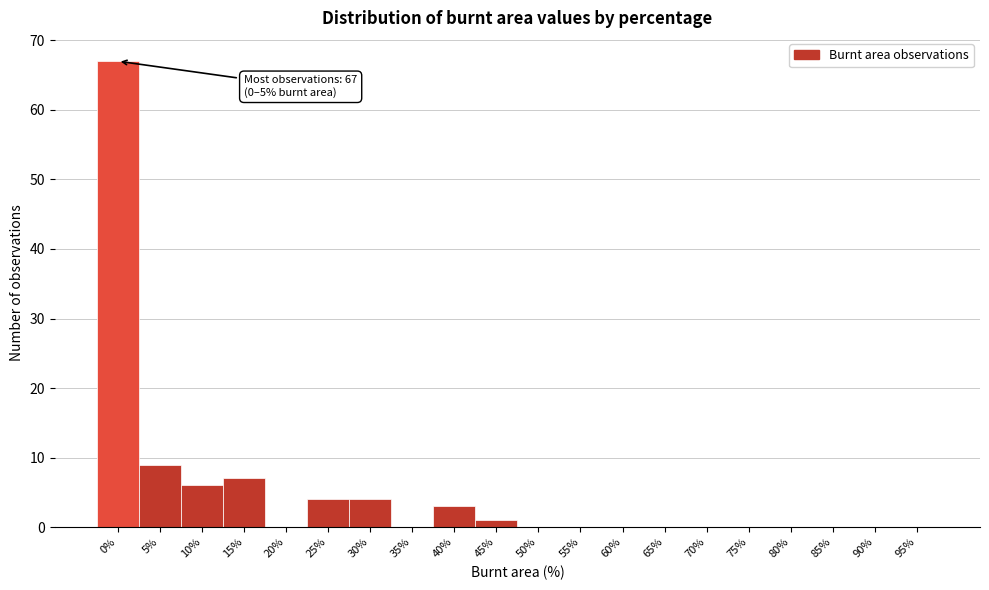

Reading left to right, list all the values displayed in this chart.

0%=67	5%=9	10%=6	15%=7	20%=0	25%=4	30%=4	35%=0	40%=3	45%=1	50%=0	55%=0	60%=0	65%=0	70%=0	75%=0	80%=0	85%=0	90%=0	95%=0